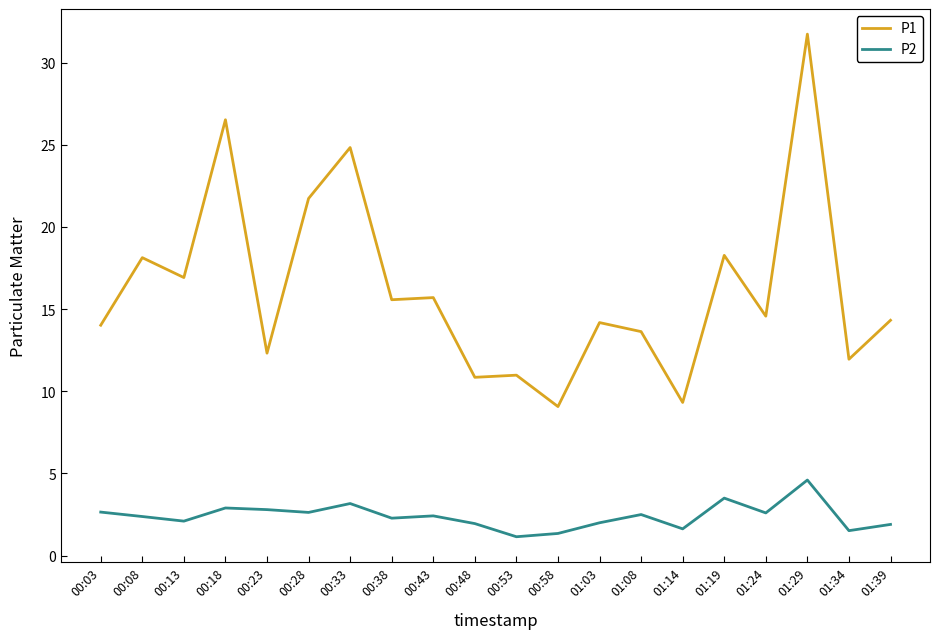

True or false: P2 and P1 cross at least once.

False